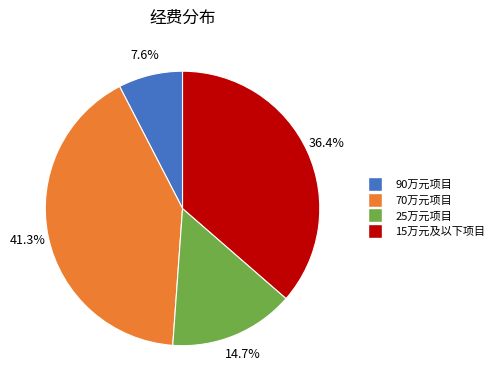

Is there a majority slice in this chart?

No